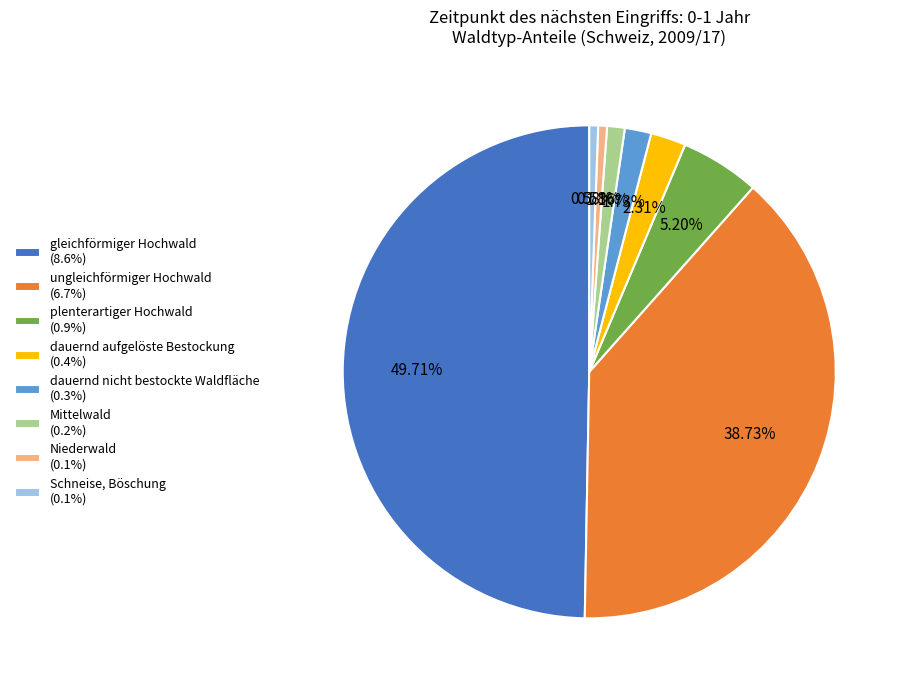

Does dauernd aufgelöste Bestockung (0.4%) account for over 50% of the chart?

No